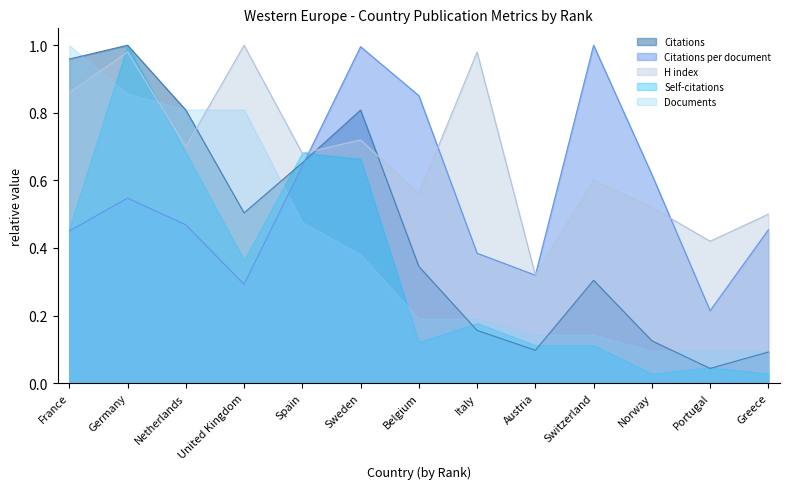

How many interior local peaks does the Citations per document series have?

3